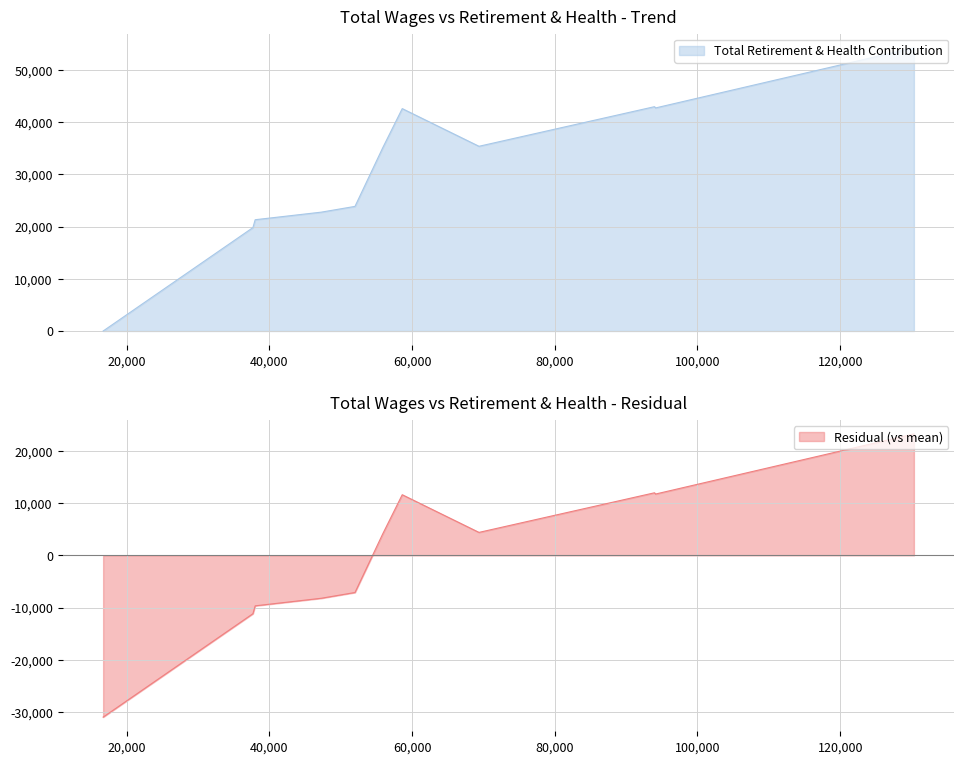

Is it true that the value at 47273.0 is 38438?

False